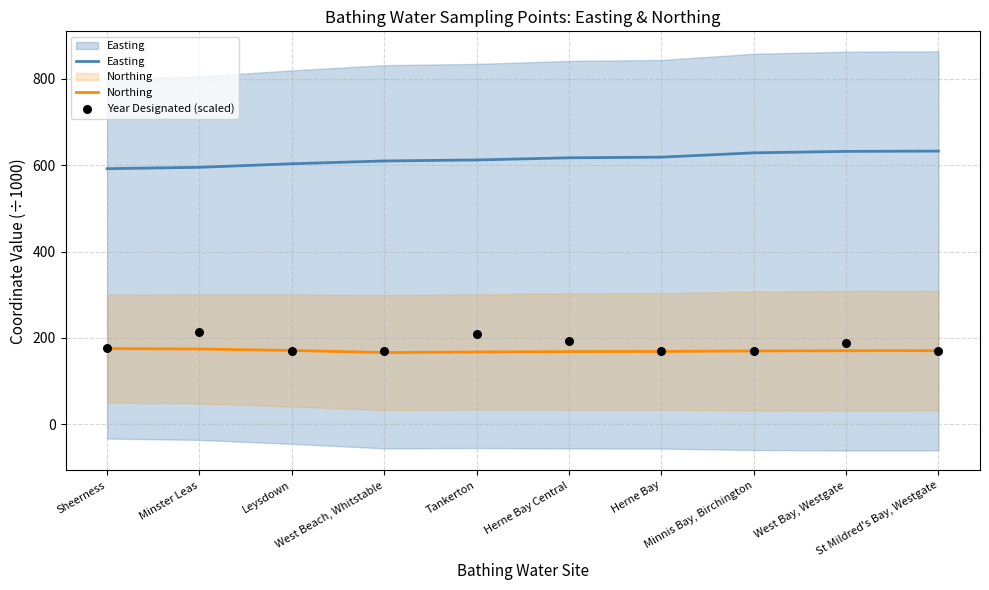

Which series reaches the maximum Y coordinate?

Easting